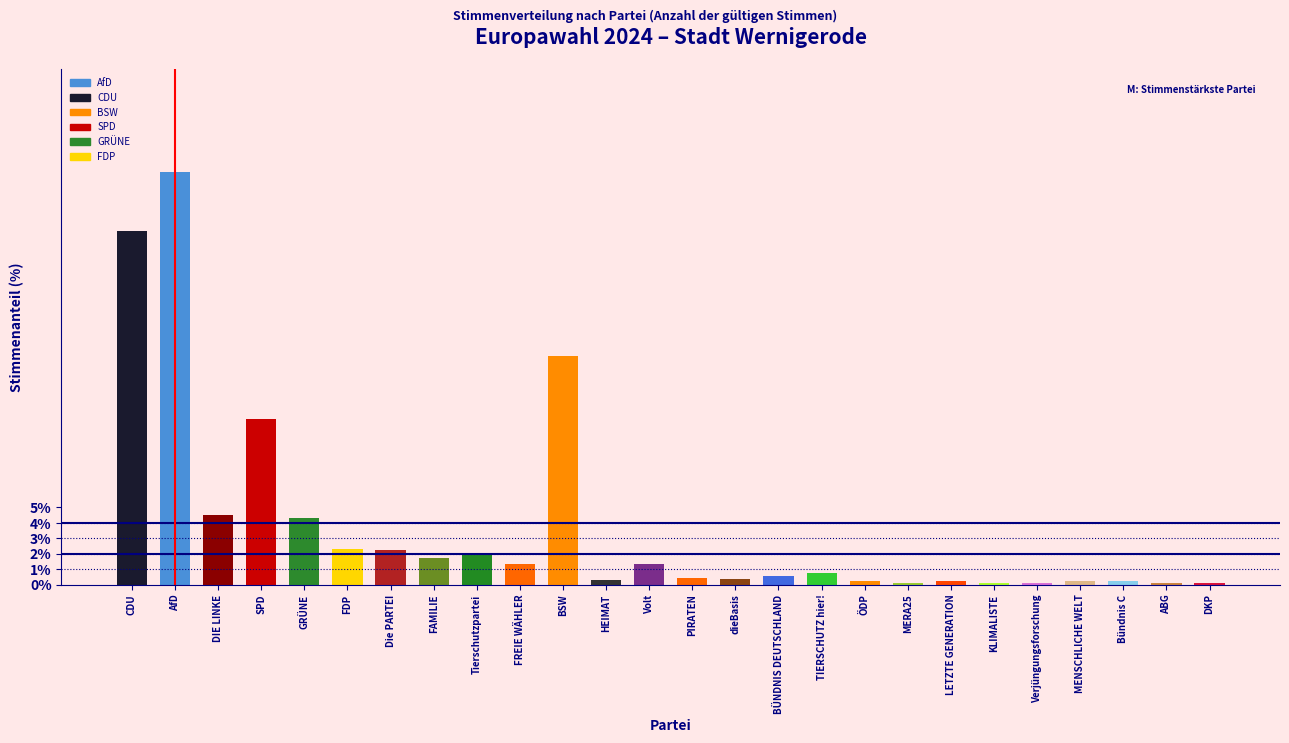

Which label corresponds to the largest value in the chart?

AfD